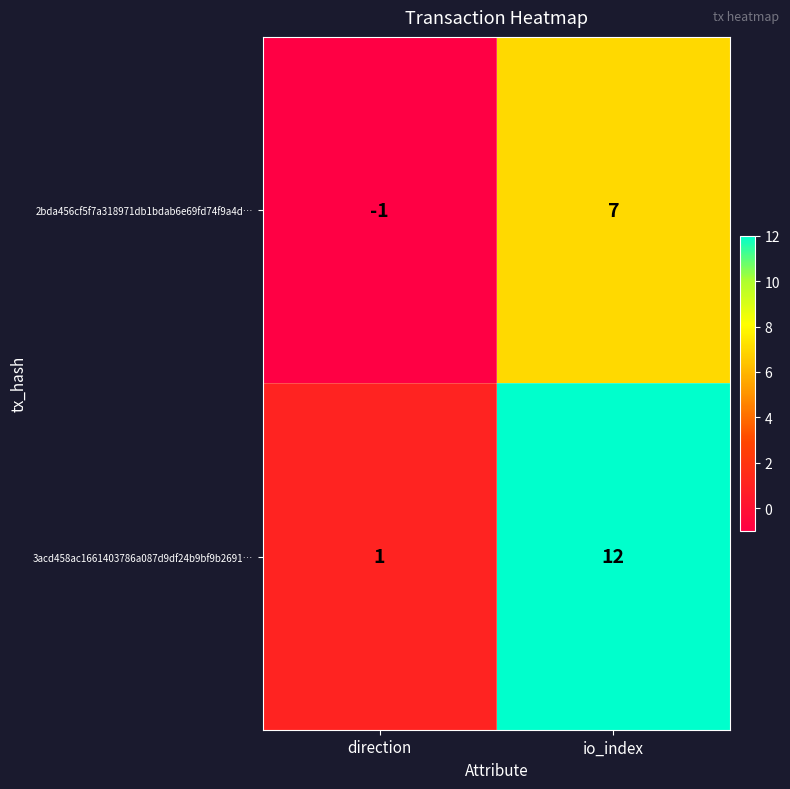

The value of 3acd458ac1661403786a087d9df24b9bf9b2691… at direction is 2. True or false?

False